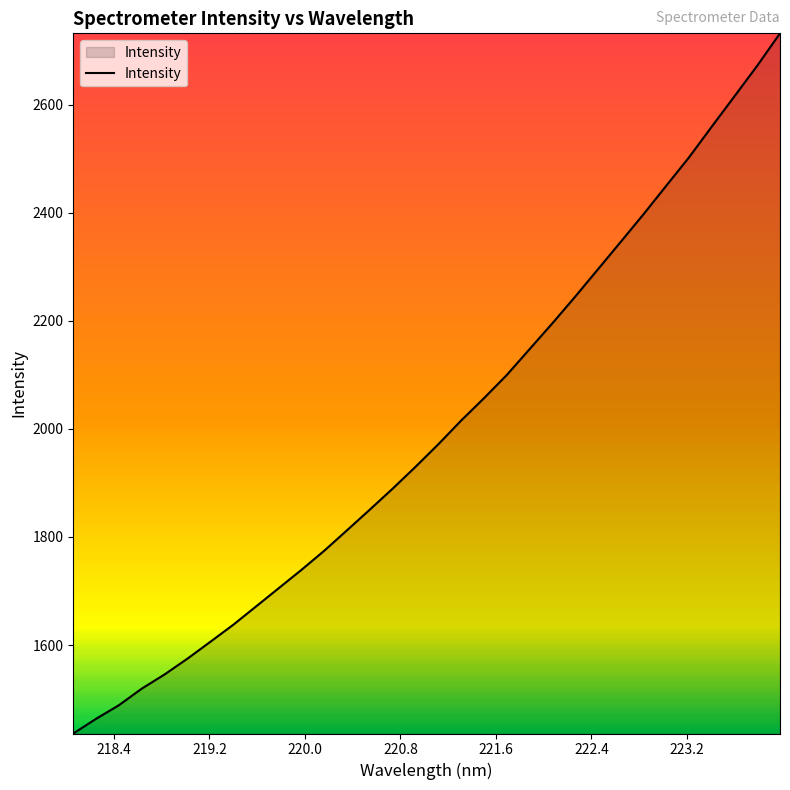

What is the difference between the maximum and minimum values?

1295.9